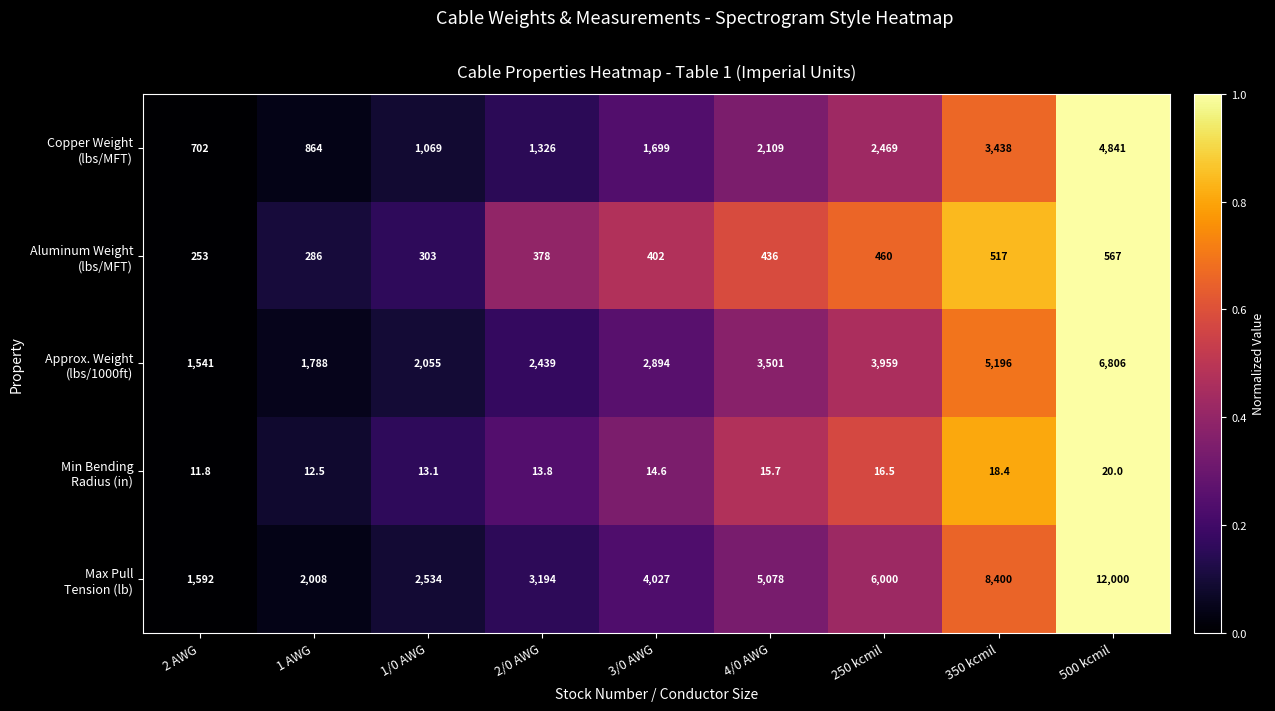

At which category is the sum across all series the highest?

500 kcmil